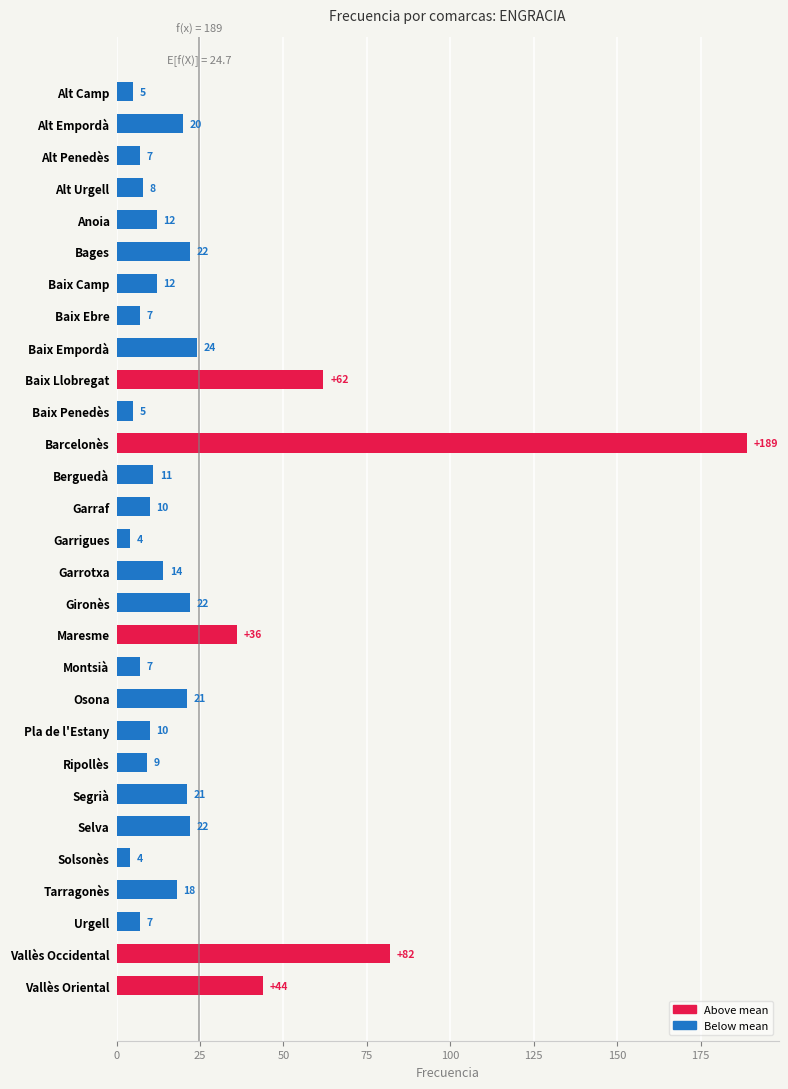

What is the smallest value displayed?

4